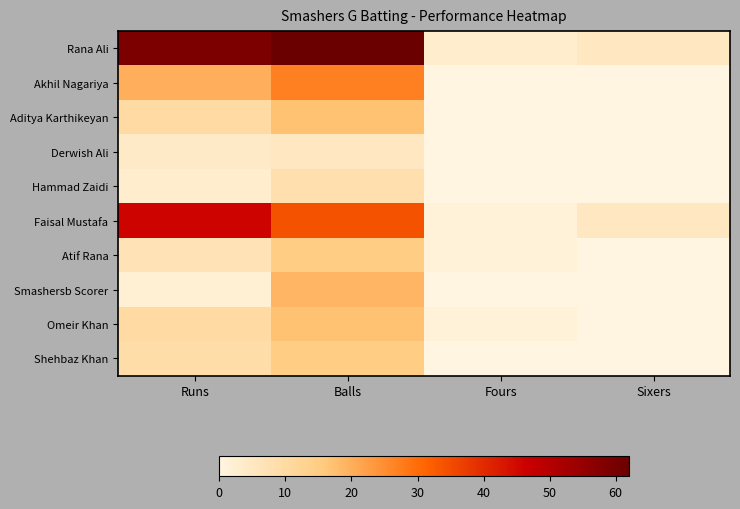

Which series has the largest range (max minus min)?

Rana Ali